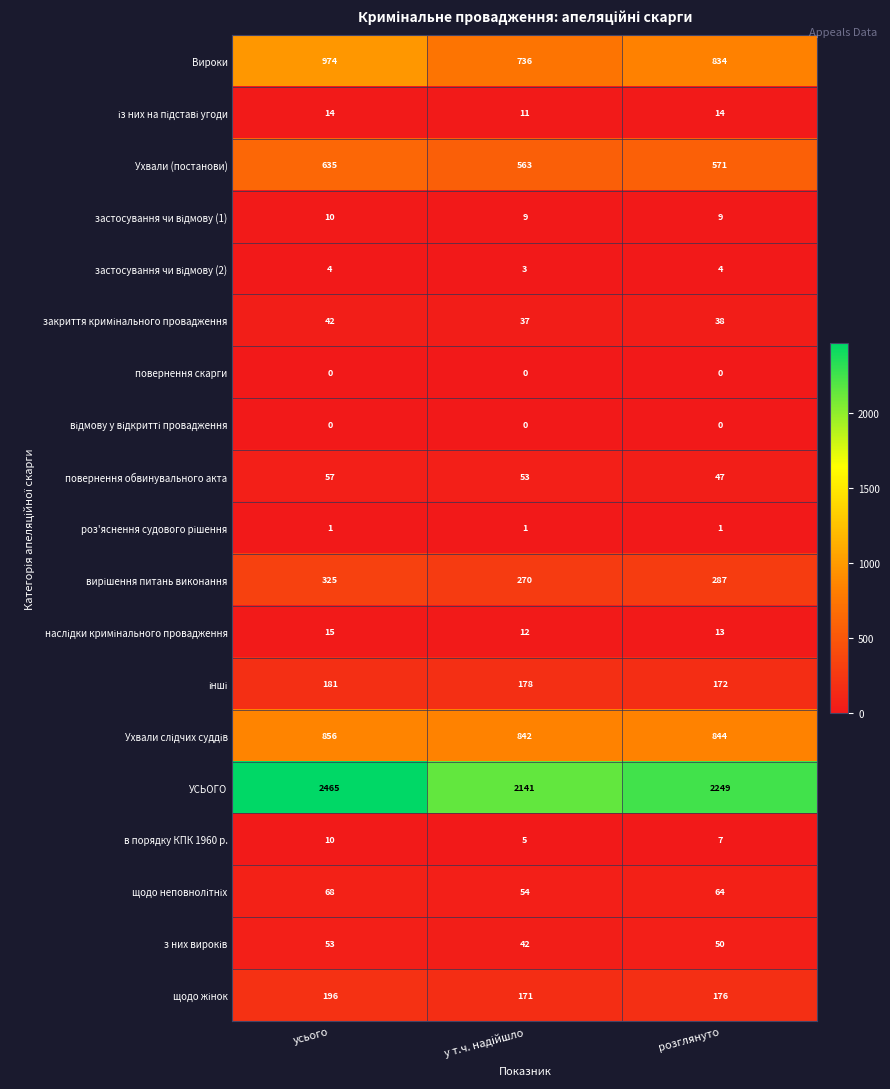

What is the difference between the maximum and minimum values in the в порядку КПК 1960 р. series?

5